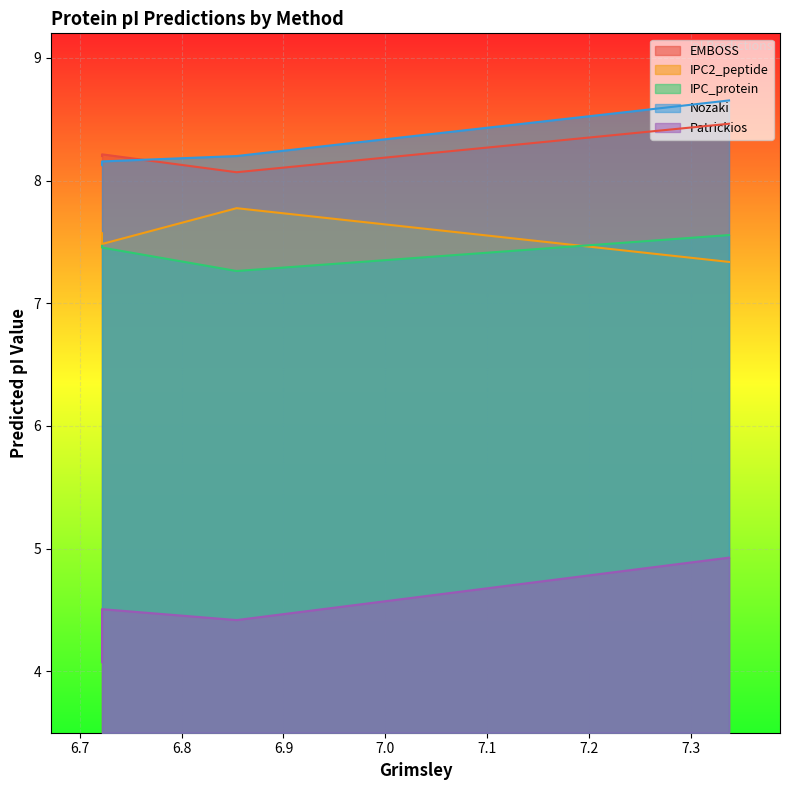

At 6.722, list the series in order from smallest to largest.

Patrickios, IPC_protein, IPC2_peptide, Nozaki, EMBOSS